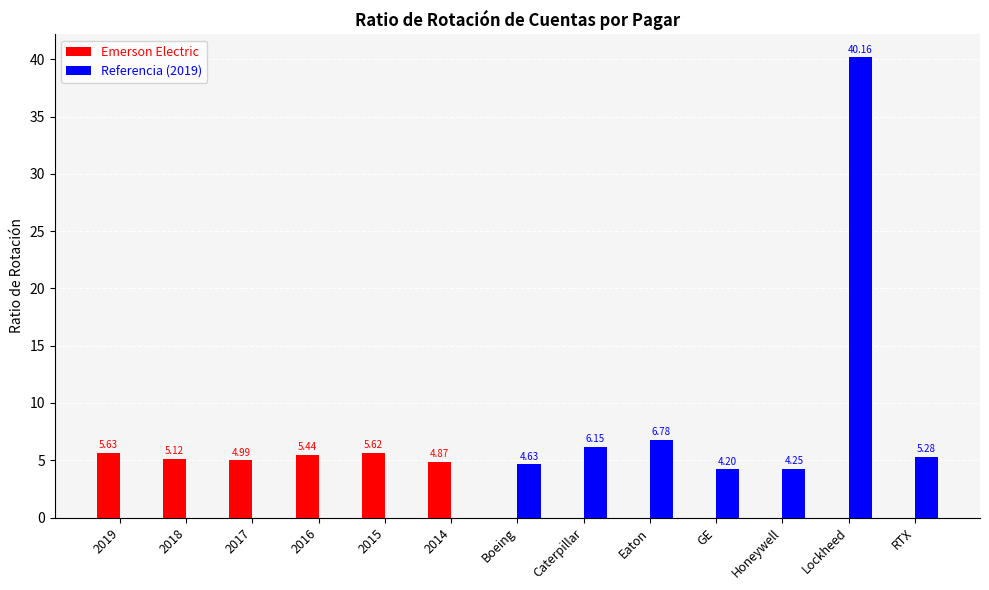

What are all the series names shown in the legend?

Emerson Electric, Referencia (2019)